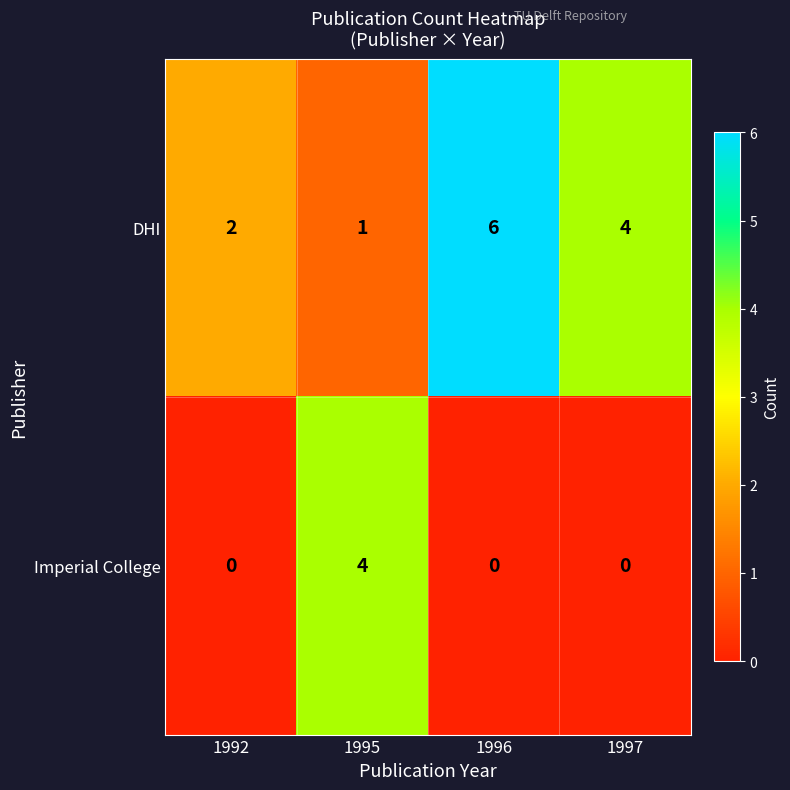

What is the spread (max minus min) of values at 1992?

2